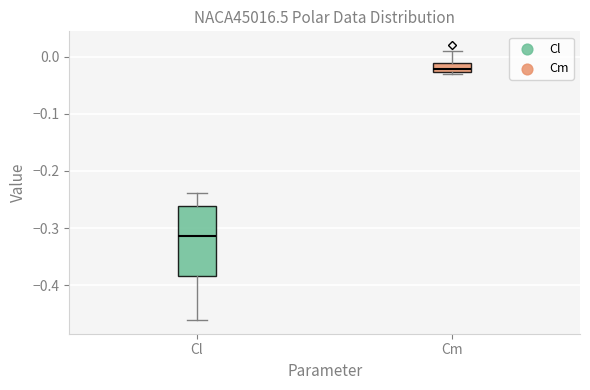

Reading left to right, transcribe this box plot: for each box, give where its median line is, the range the box spans, and where its two whiskers end, as read against the y-axis. The values are not printed on the chart, so give them approximately, as read against the axis.

Cl: median -0.31, box -0.38 to -0.26, whiskers -0.46 to -0.24
Cm: median -0.02, box -0.03 to -0.01, whiskers -0.03 (just below the box's lower edge) to 0.01